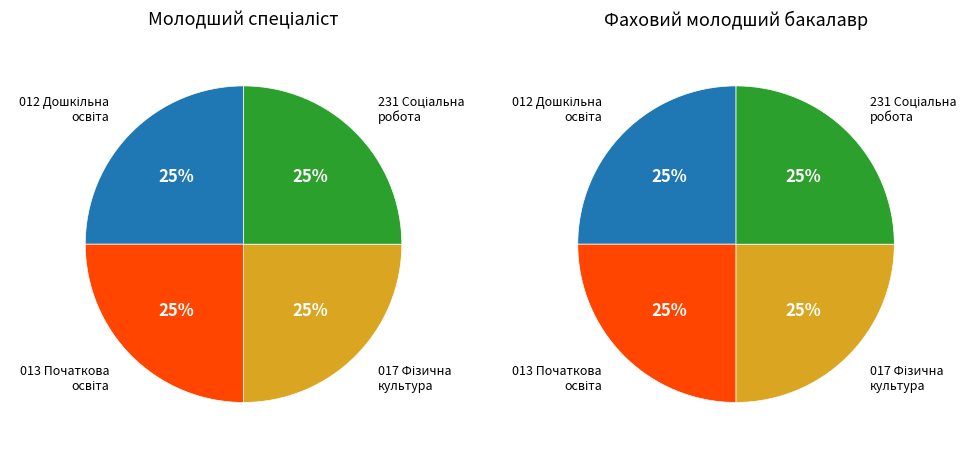

True or false: 1 accounts for 14% of the total.

False